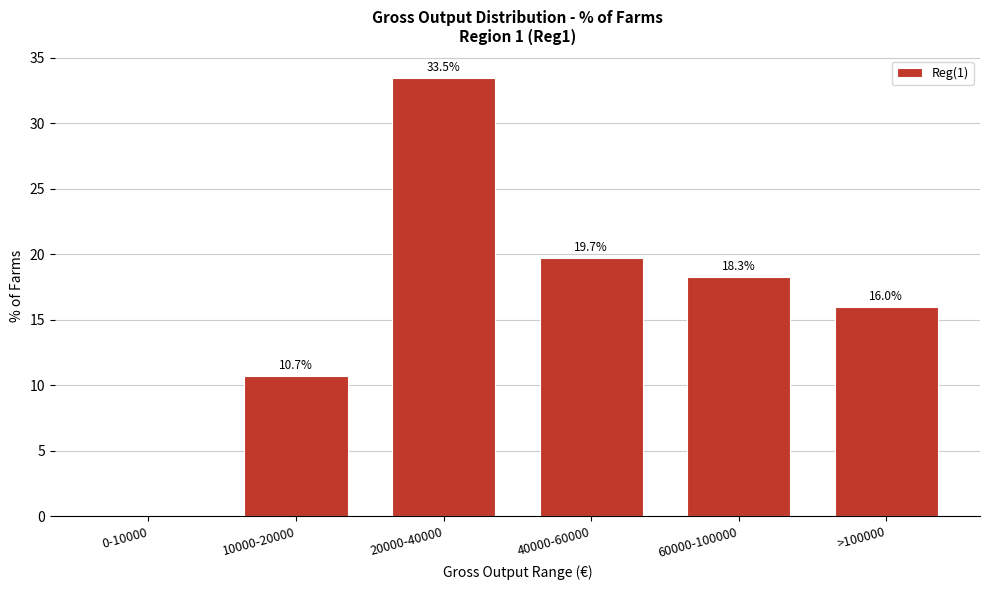

Reading left to right, list all the values displayed in this chart.

0-10000=0.0	10000-20000=10.7	20000-40000=33.5	40000-60000=19.7	60000-100000=18.3	>100000=16.0